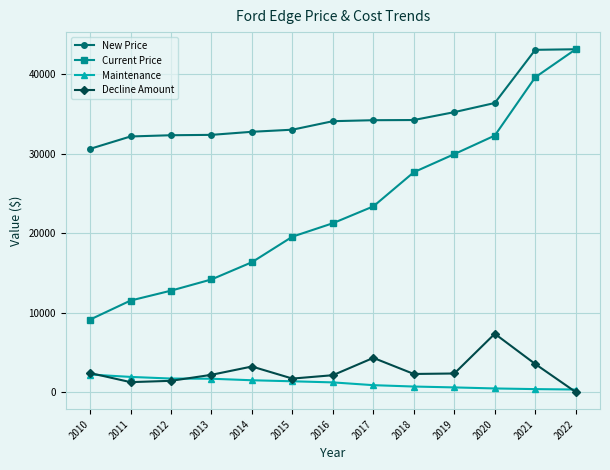

Where is New Price nearest to the value 36873?

2020